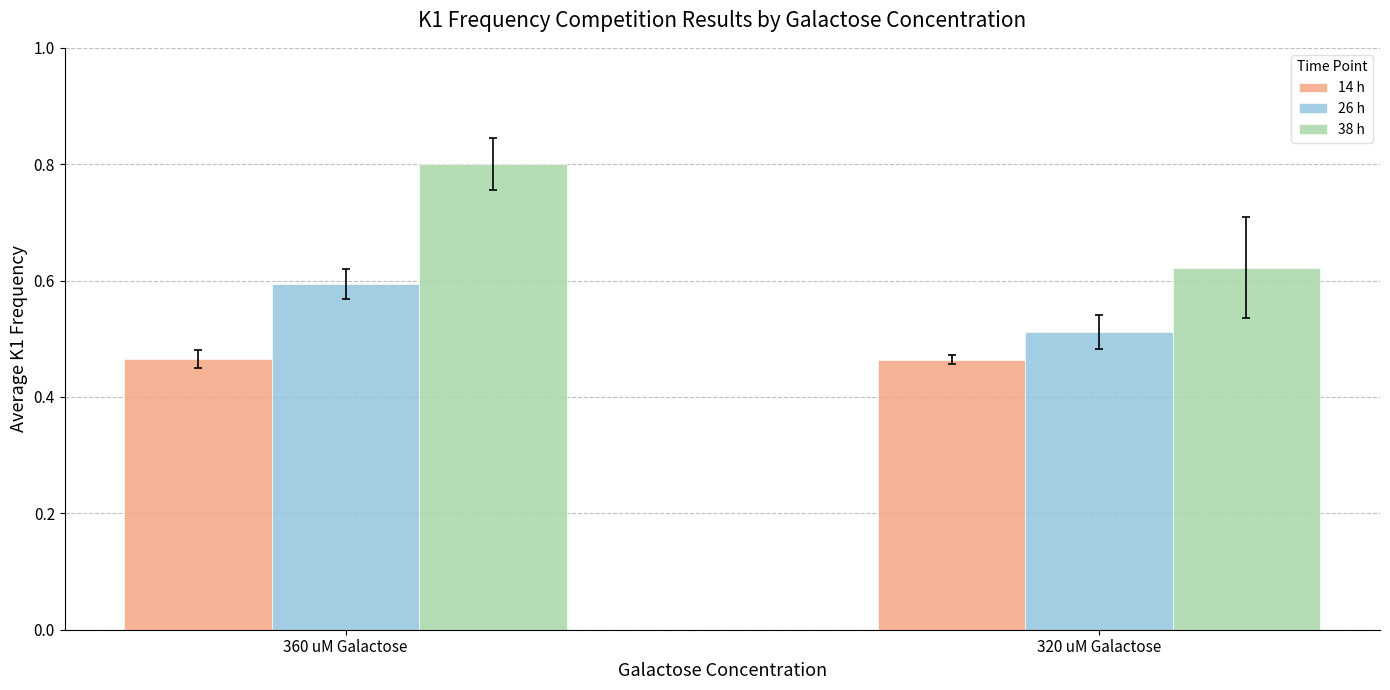

The value of 26 h at 320 uM Galactose is 0.8. True or false?

False